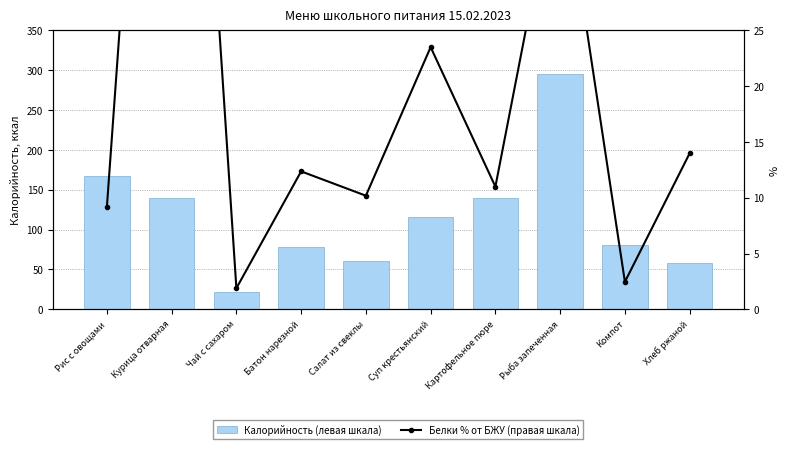

What is the highest value of the Белки % от БЖУ (правая шкала) series?

90.0